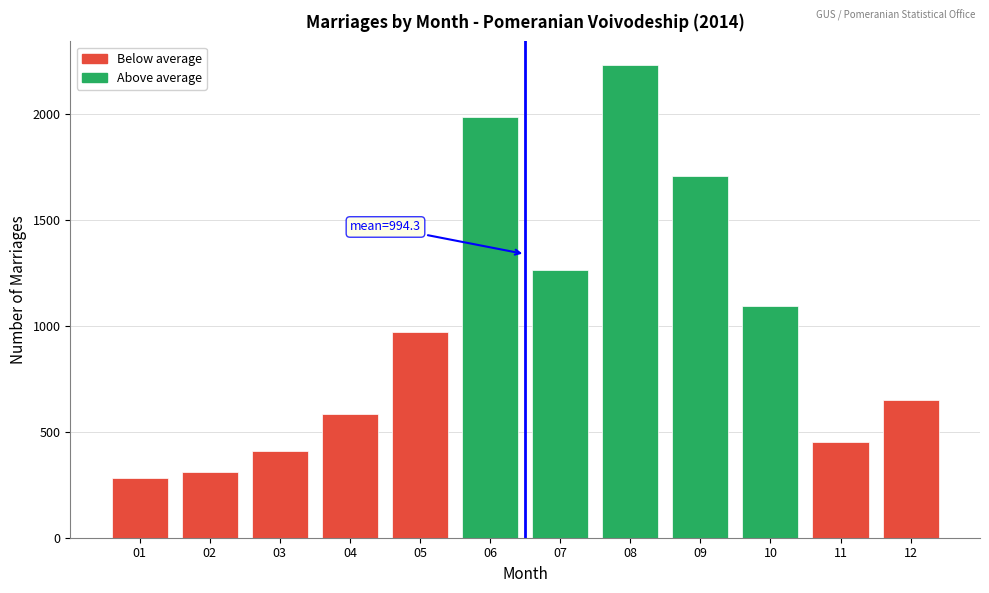

Reading right to left, extract all data points from this chart.

12=650	11=450	10=1095	09=1705	08=2230	07=1264	06=1983	05=972	04=586	03=408	02=308	01=281